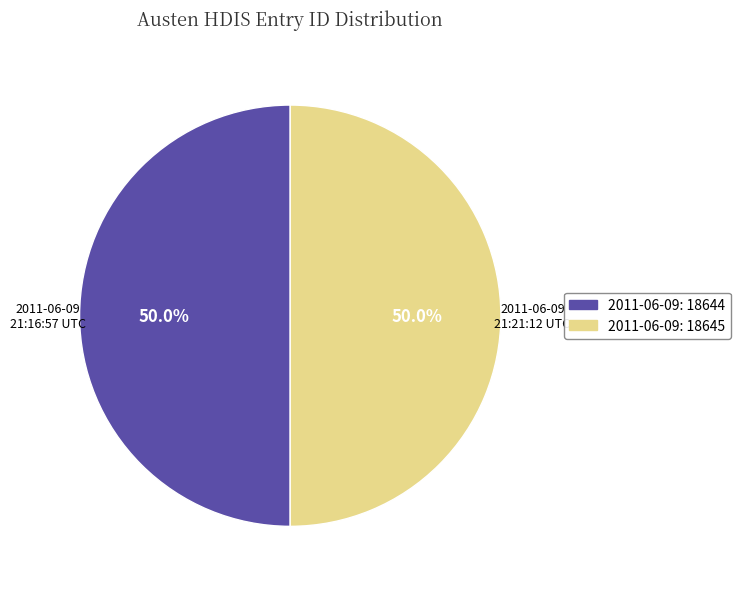

What portion of the pie excludes 2011-06-09: 18644?

50.0%